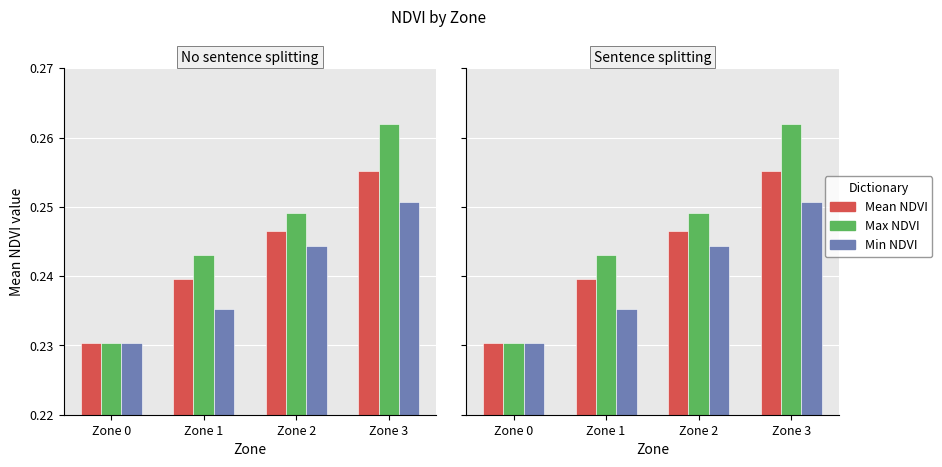

Is it true that Mean NDVI equals 0.3 at Zone 3?

True